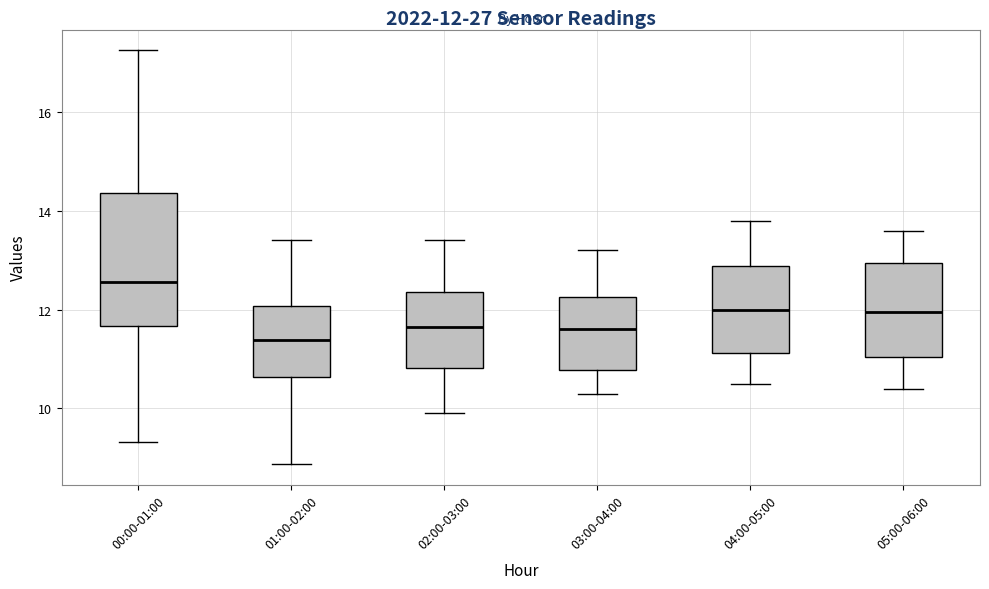

Which box's median line is the lowest?

01:00-02:00